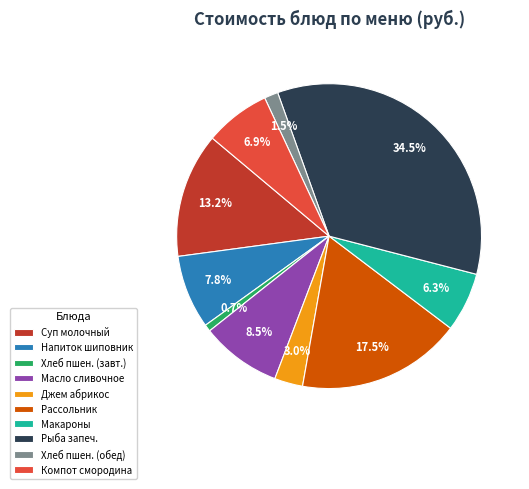

Between Рыба запеч. and Джем абрикос, which is larger?

Рыба запеч.